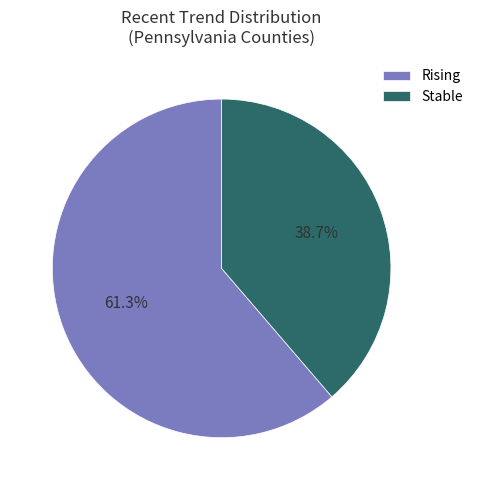

Which has a higher value, Stable or Rising?

Rising